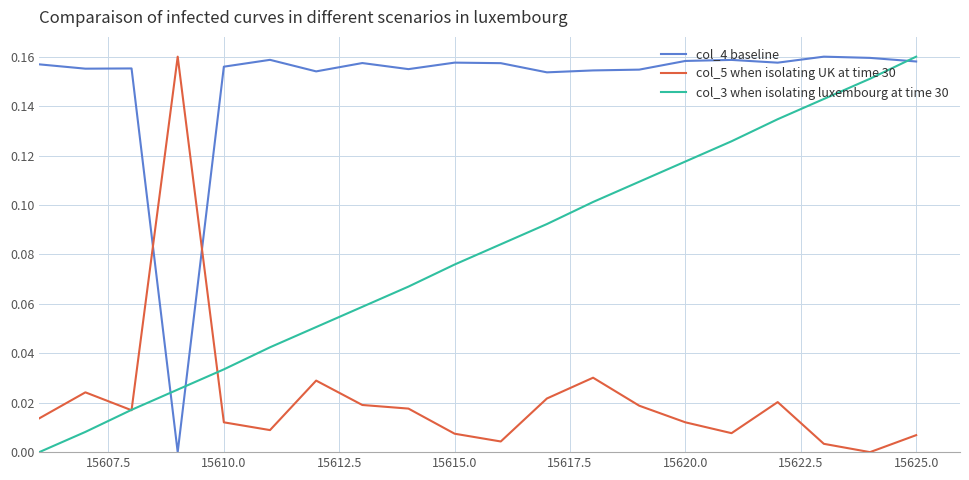

True or false: col_4 baseline and col_3 when isolating luxembourg at time 30 intersect in this chart.

True